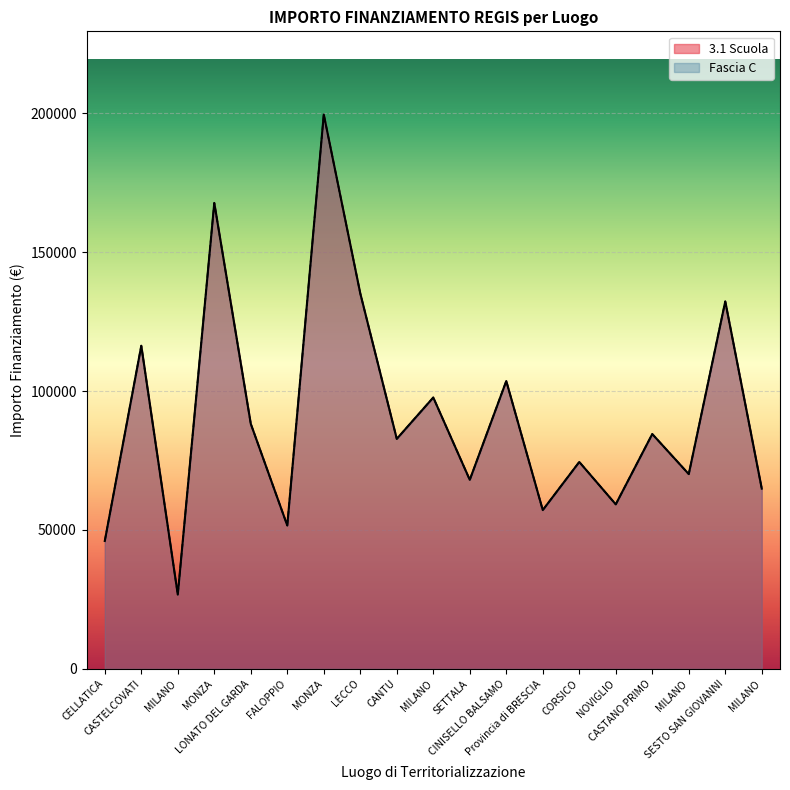

At which category does Fascia C reach its first local peak?

CASTELCOVATI